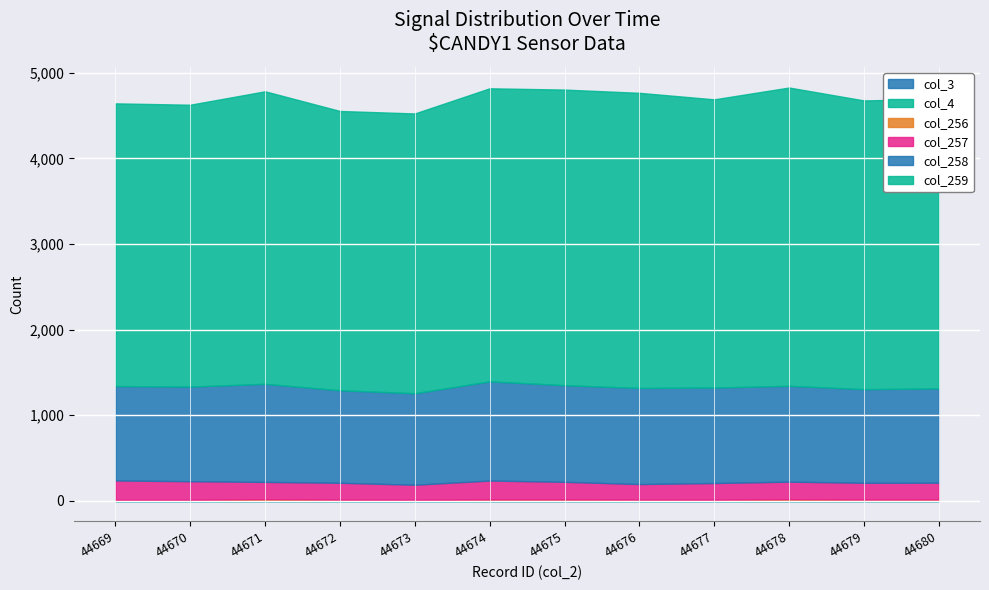

Which category has the highest value in the col_4 series?

44669